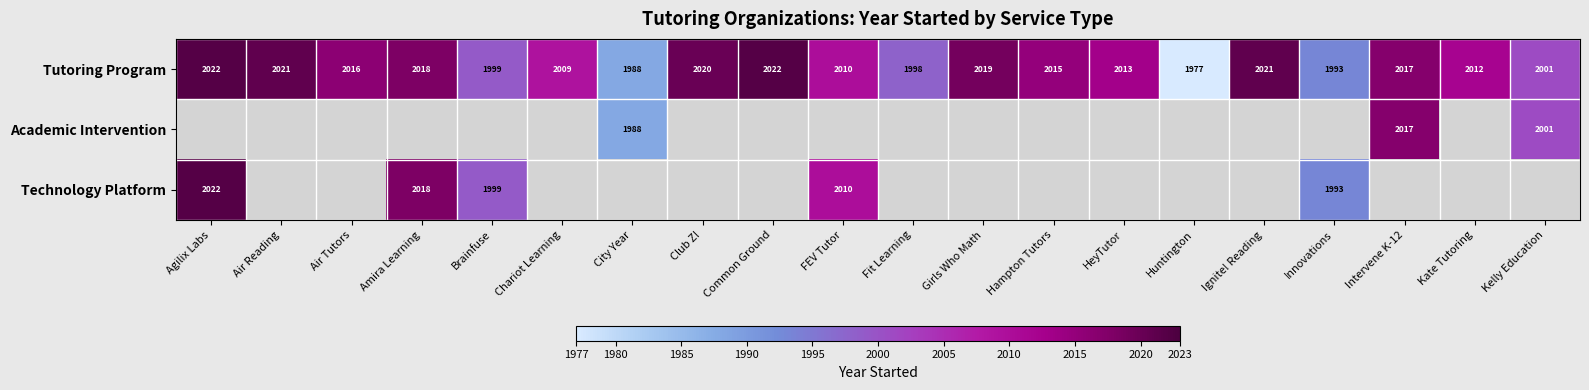

Is it true that Technology Platform equals 3302 at Innovations?

False